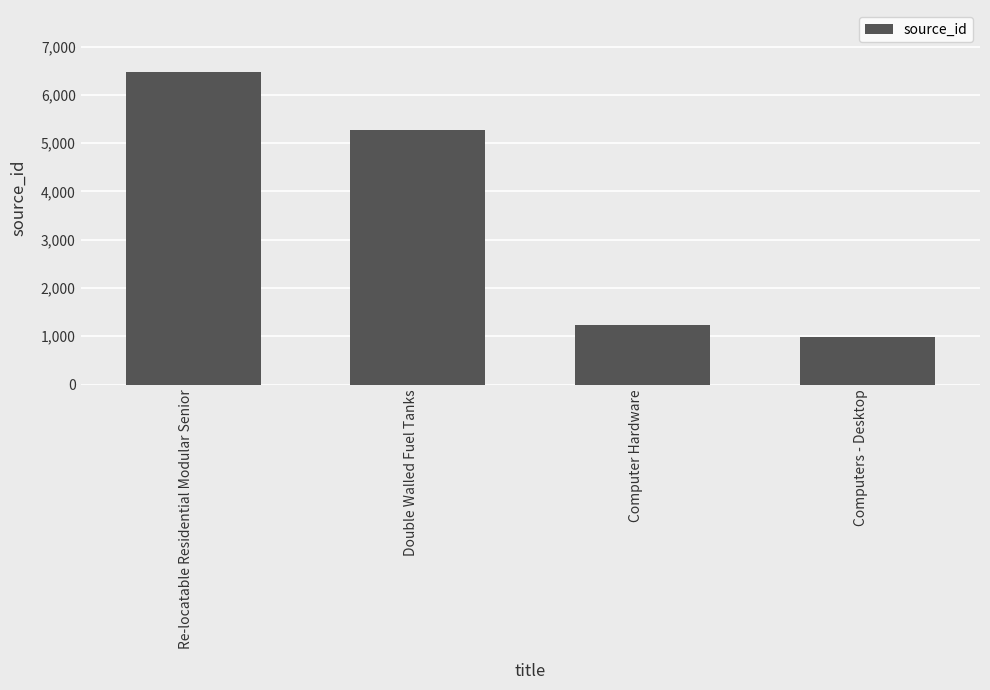

The value at Double Walled Fuel Tanks is 1980. True or false?

False